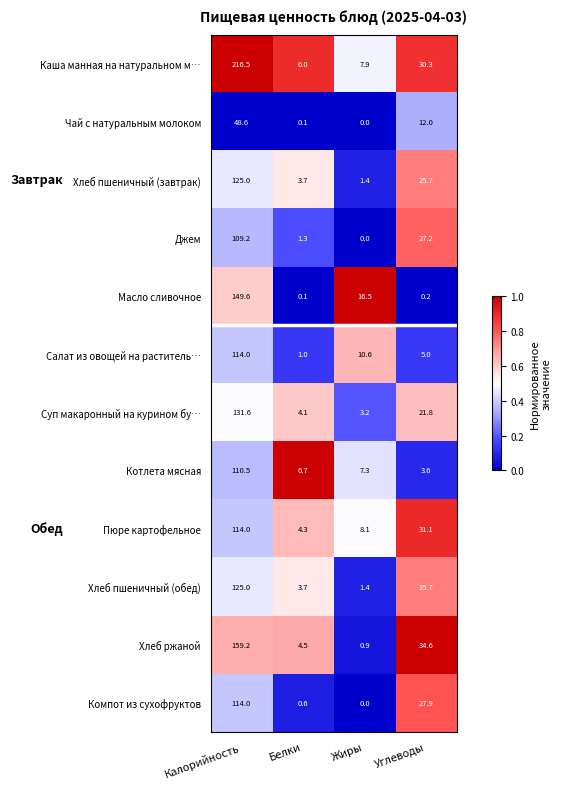

Count the number of categories in the chart.

4